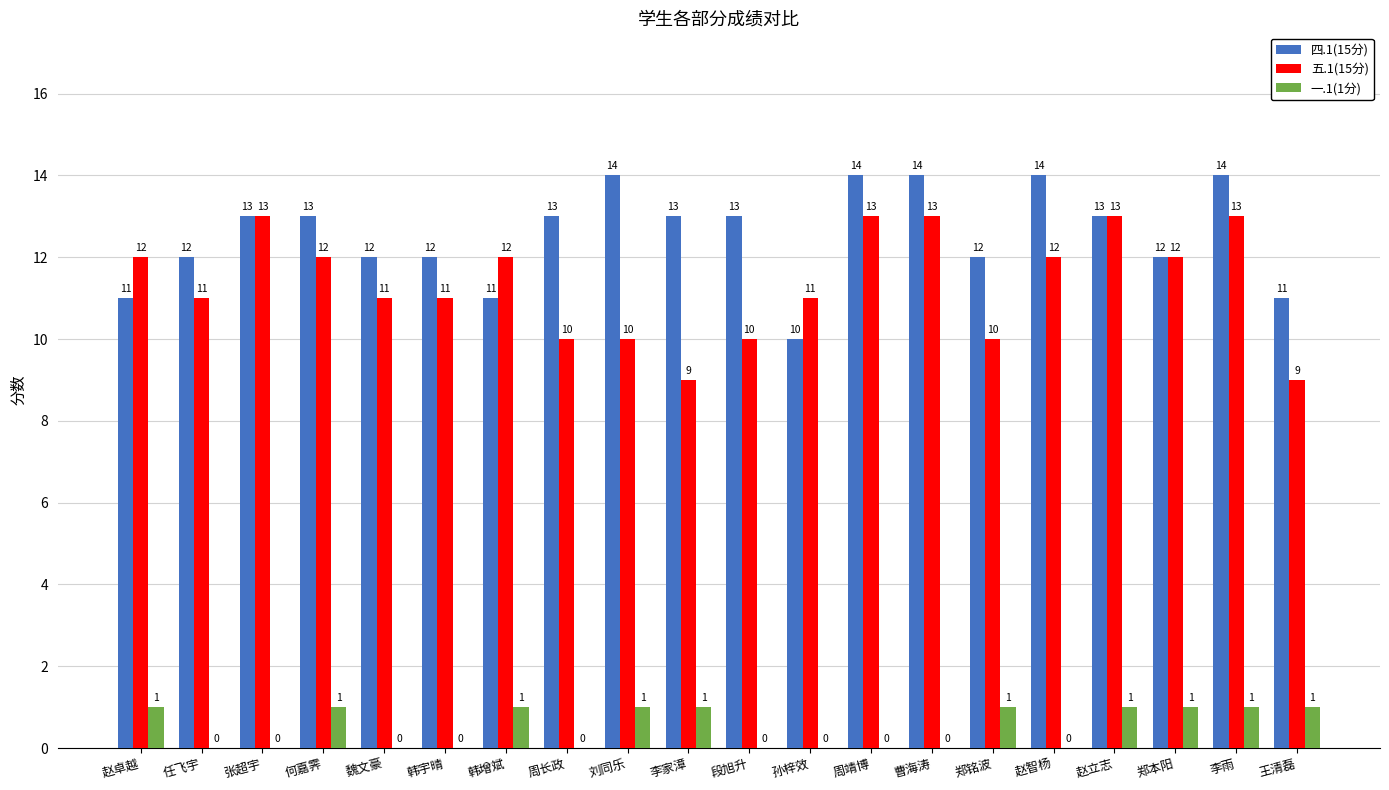

The value of 四.1(15分) at 孙梓效 is 16. True or false?

False